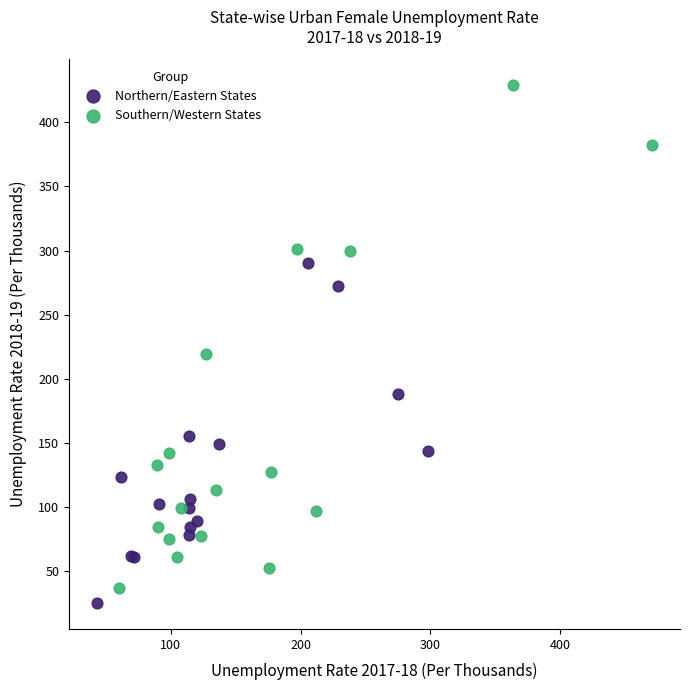

Which series has the largest Y range (max minus min)?

Southern/Western States